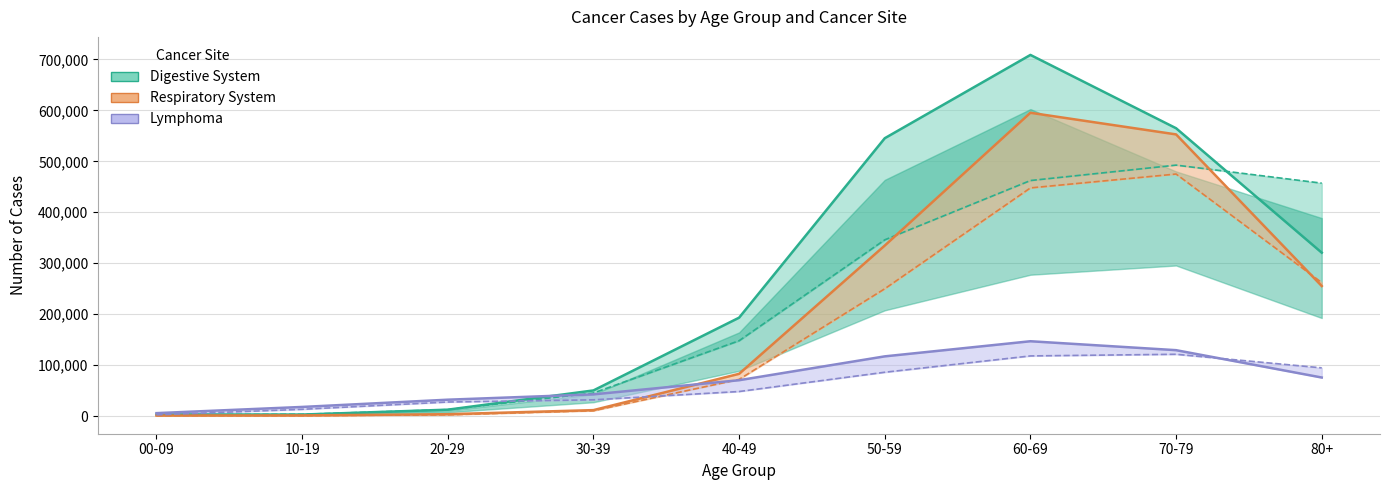

Reading left to right, list all the values displayed in this chart.

Digestive System Male: 3122	2896	12494	50274	193113	545322	708806	564911	320659
Digestive System Female: 2546	3412	12607	45207	147852	345874	462262	492518	457117
Respiratory System Male: 990	1208	3609	11625	82895	334641	595249	552813	255182
Respiratory System Female: 951	705	2425	10464	71923	249833	447781	475008	262020
Lymphoma Male: 5713	17862	32092	42533	70349	117151	146821	129299	75622
Lymphoma Female: 2420	13229	27544	31840	48137	85974	118009	121238	94564